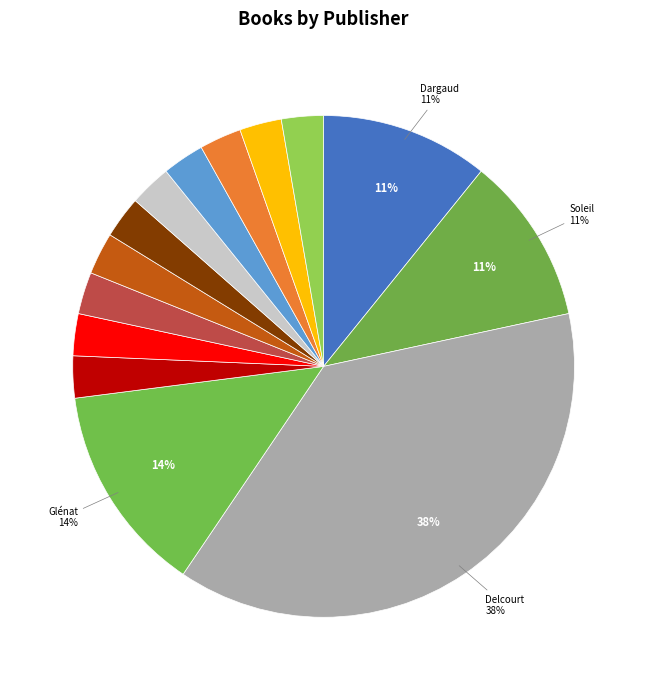

How many segments does this pie chart have?

14